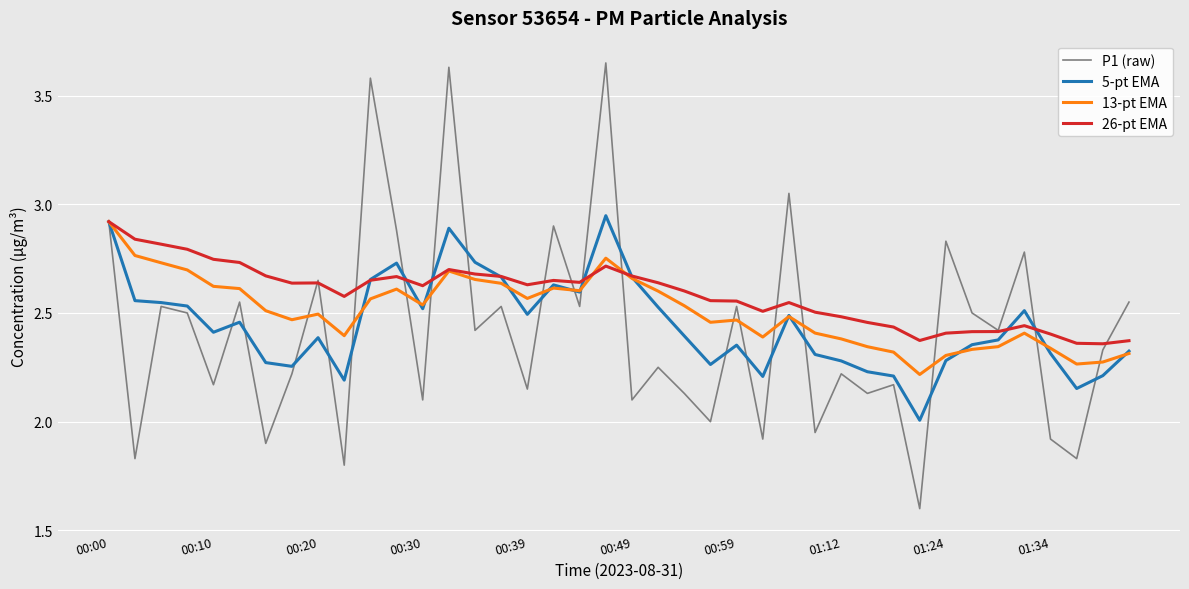

What is the minimum value for P1 (raw)?

1.6